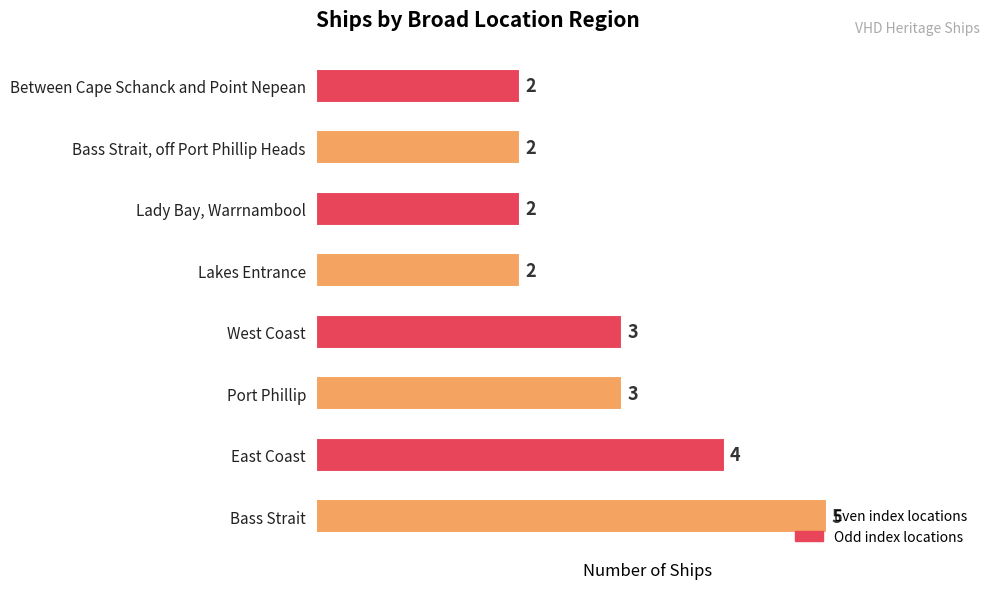

What is the average value?

3